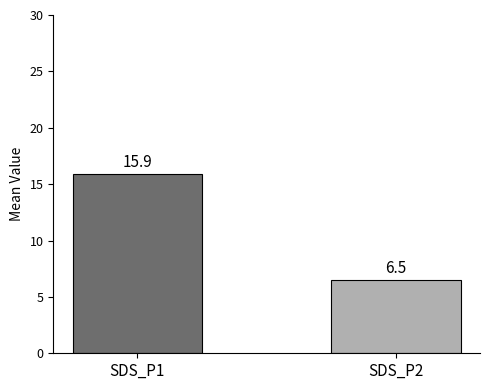

What is the difference between the values at SDS_P2 and SDS_P1?

9.4